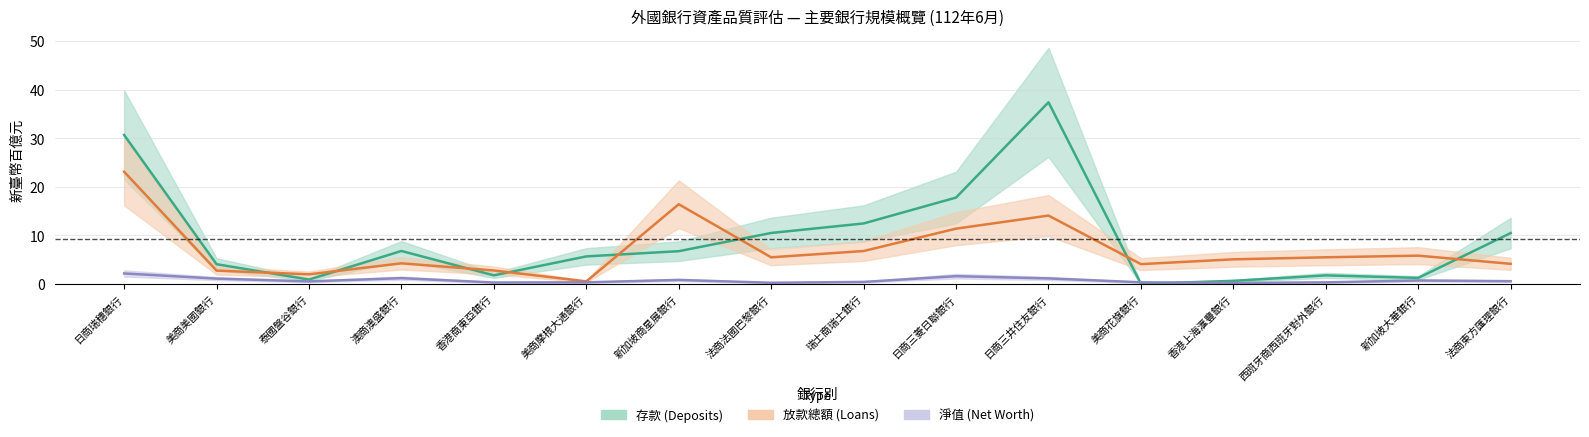

Where is 淨值 (Net Worth) nearest to the value 1?

美商美國銀行